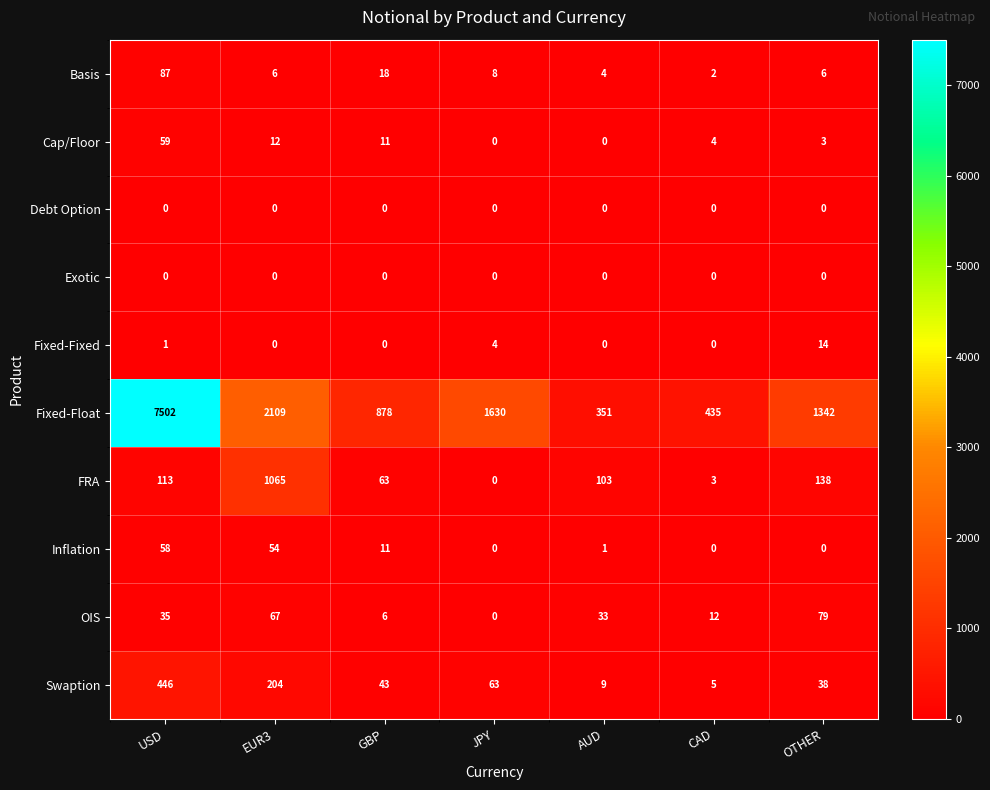

Which series has the largest total across all categories?

Fixed-Float